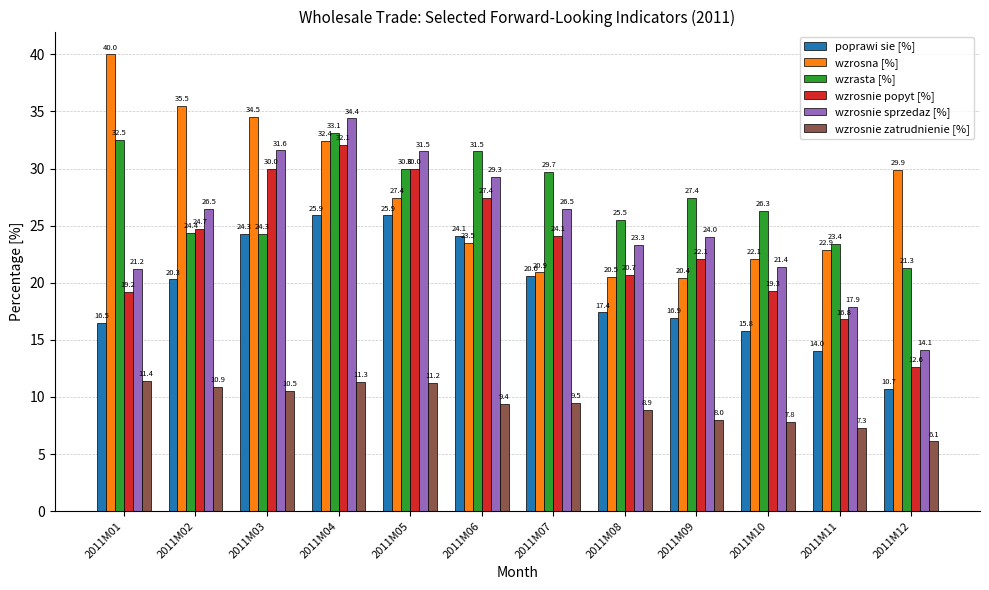

Which series has the largest range (max minus min)?

wzrosnie sprzedaz [%]